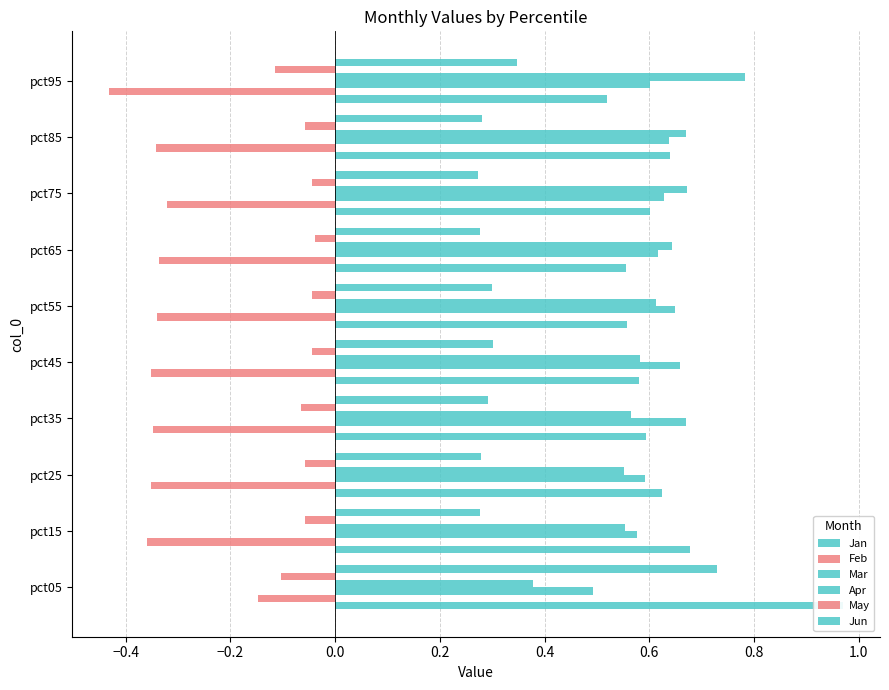

How many bars are there in total?

60